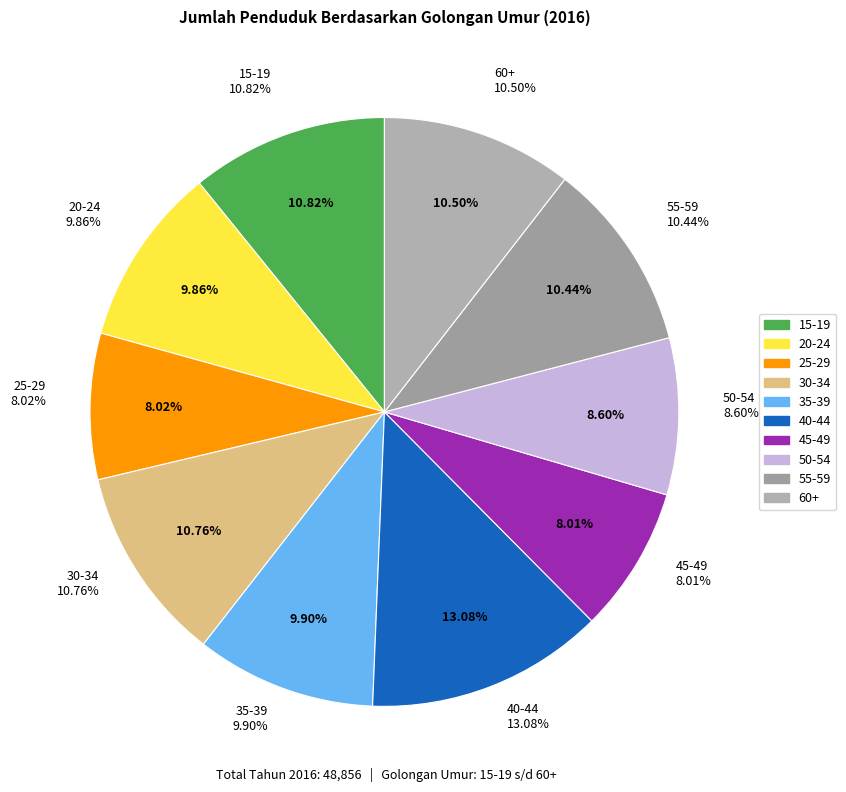

Combined, what portion of the pie is 45-49 and 20-24?

17.9%